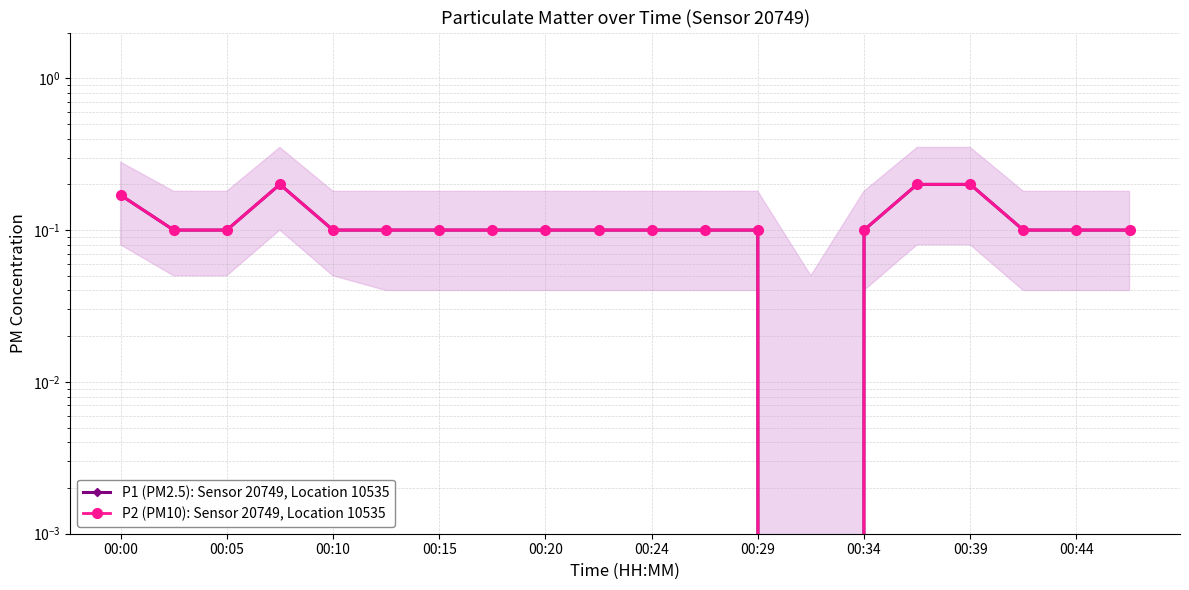

What is the difference between the maximum and second lowest values in the P1 (PM2.5): Sensor 20749, Location 10535 series?

0.1